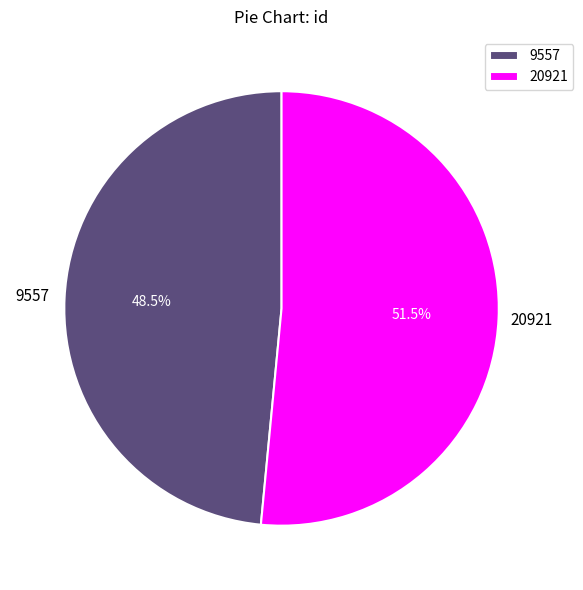

Count the number of slices in the pie.

2